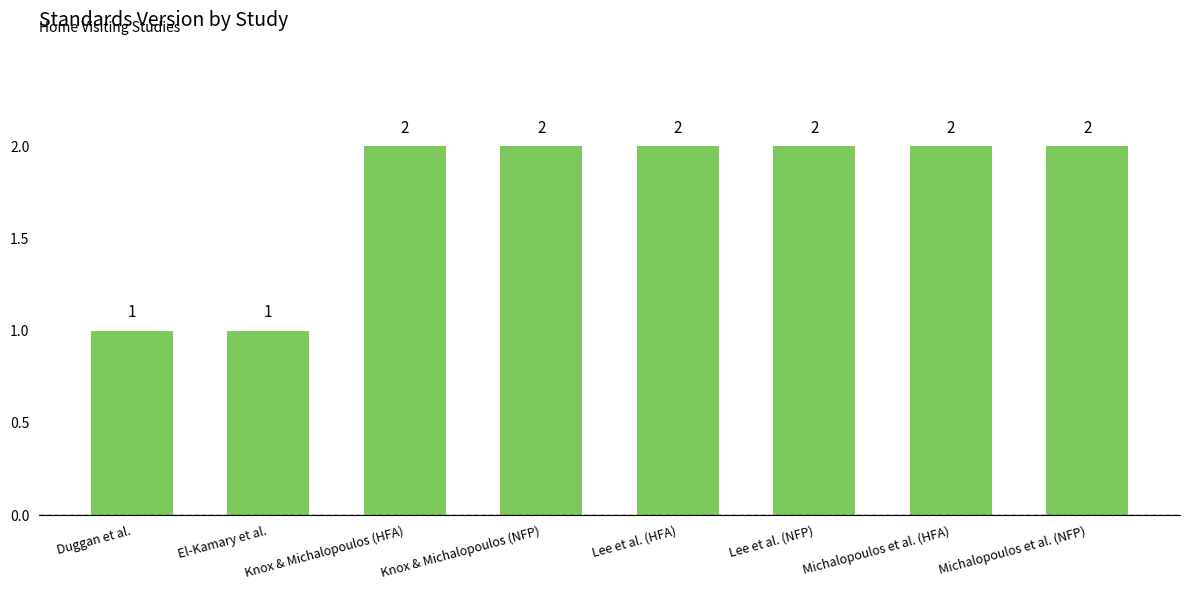

True or false: the data shows 2 at El-Kamary et al..

False